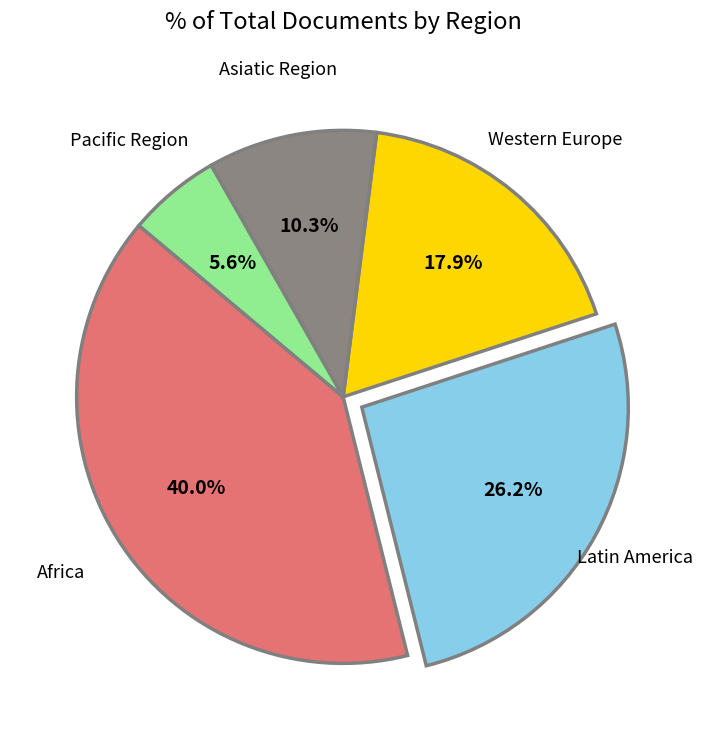

How many slices are in this pie chart?

5